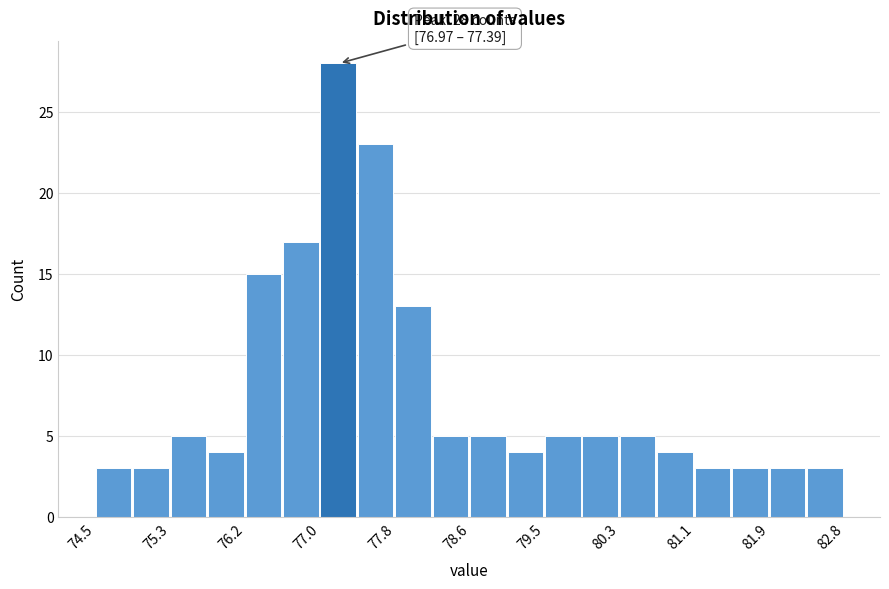

Which range on the x-axis has the tallest bar?

77.0 to 77.4